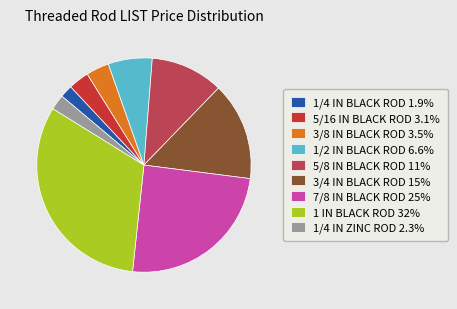

Is there any slice that represents more than half of the pie?

No